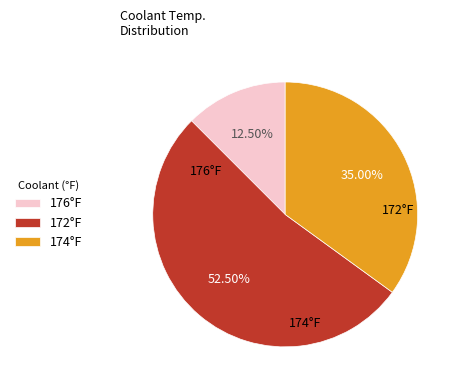

To the nearest percent, what is the average slice percentage?

33%